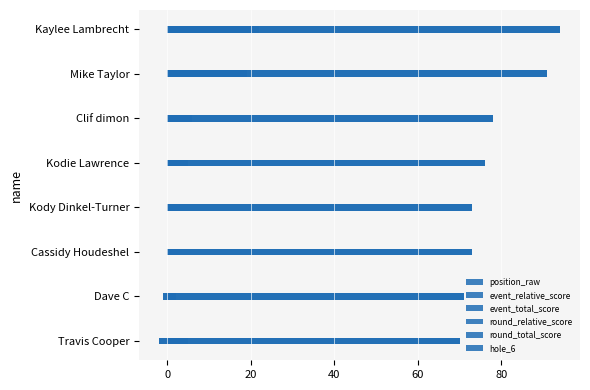

How many series are shown in this chart?

6